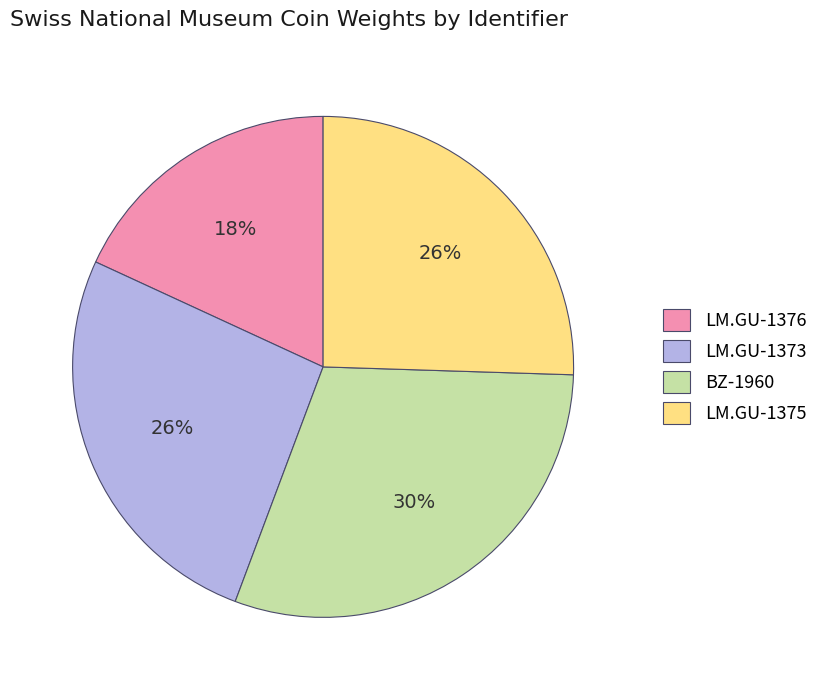

What is the smallest slice in the pie chart?

LM.GU-1376